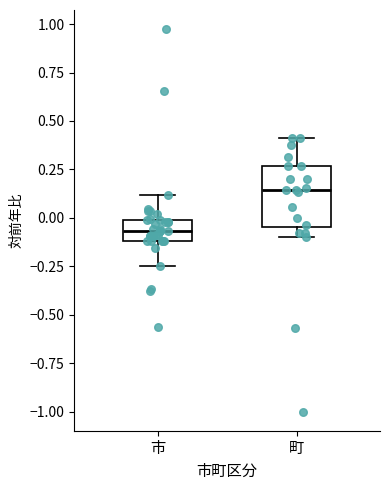

Which box's median line is the highest?

町